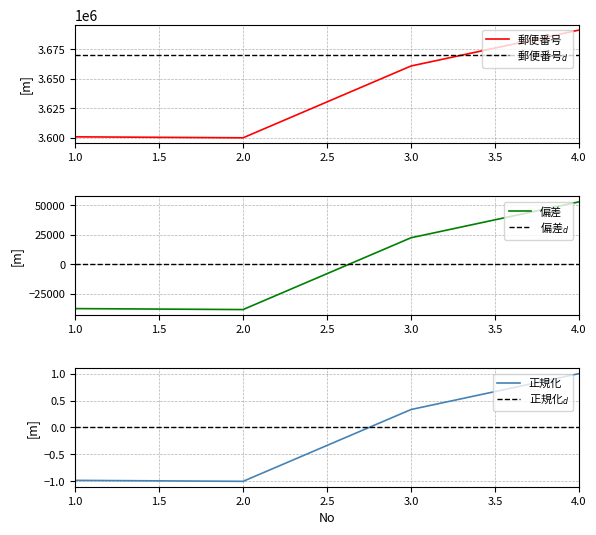

Reading left to right, transcribe all the data shown in this chart.

1=3600833	2=3600012	3=3660817	4=3691224